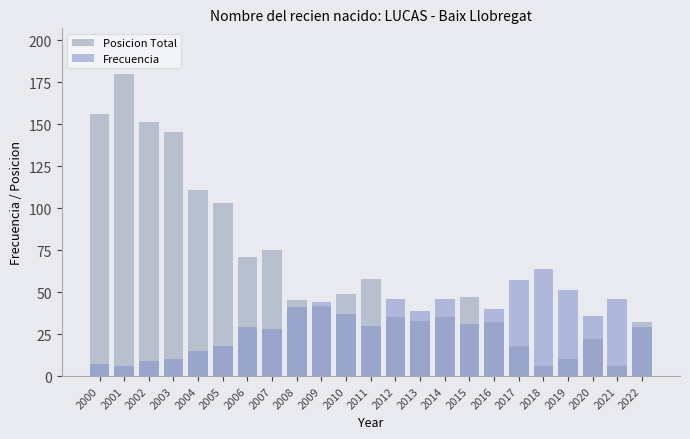

Rank the series by their maximum value, from highest to lowest.

Posicion Total, Frecuencia